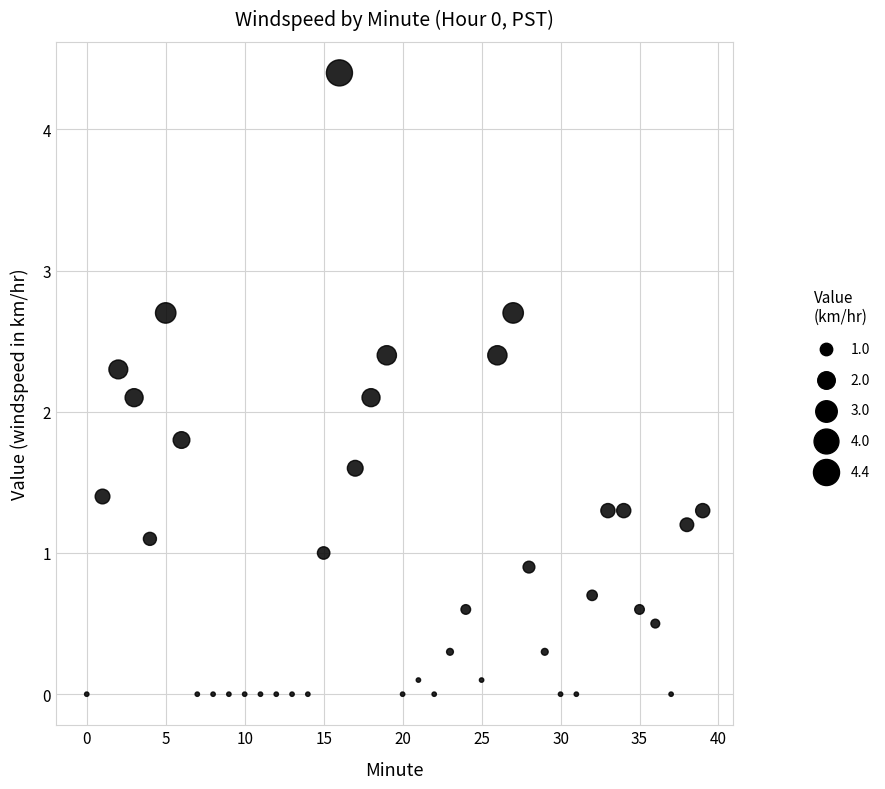

What is the range of Y values (max minus min)?

4.4